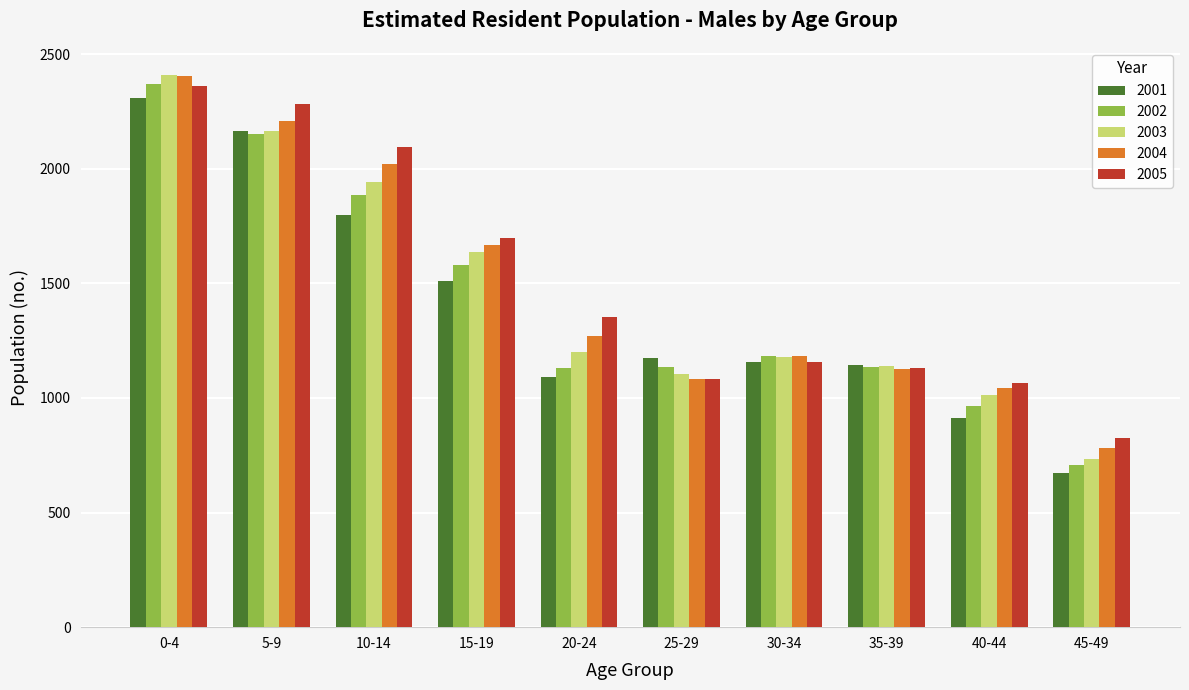

Which category has the highest value in the 2001 series?

0-4